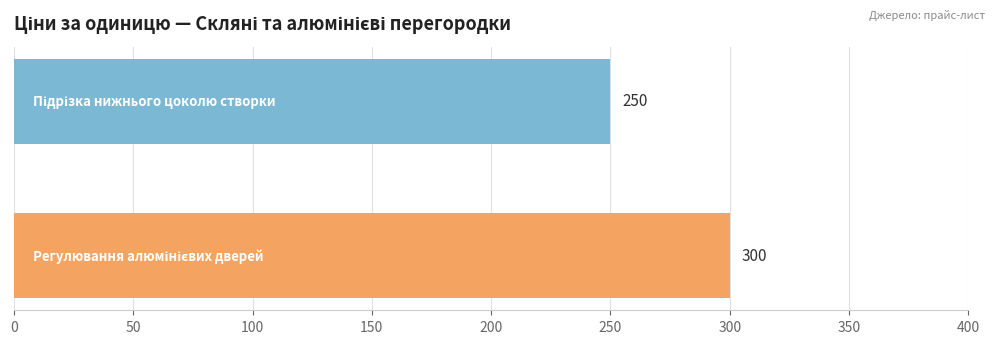

What is the minimum value shown in the chart?

250